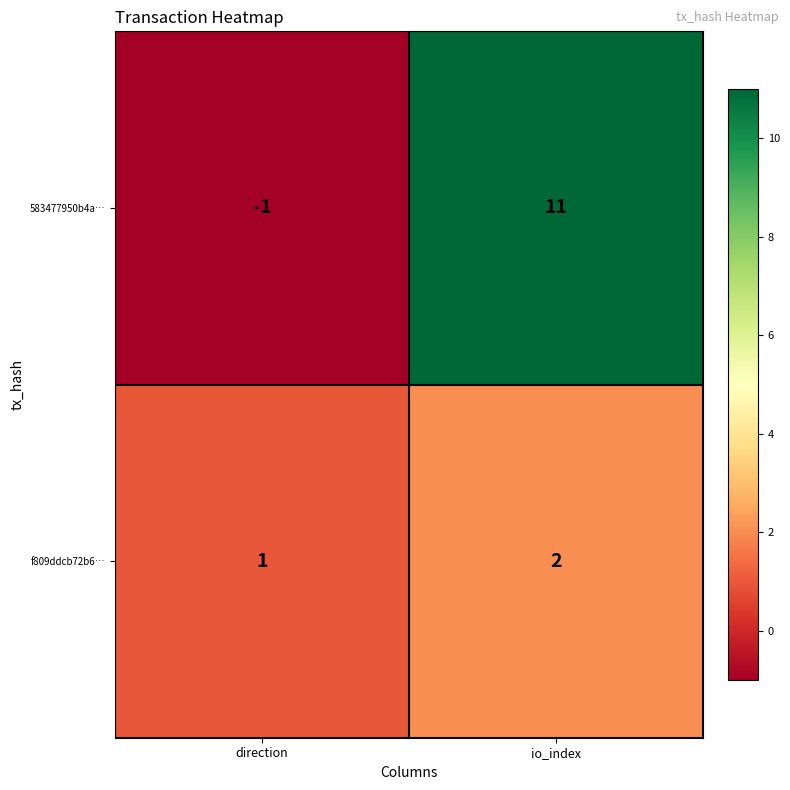

Which series changed the most between direction and io_index?

583477950b4a…